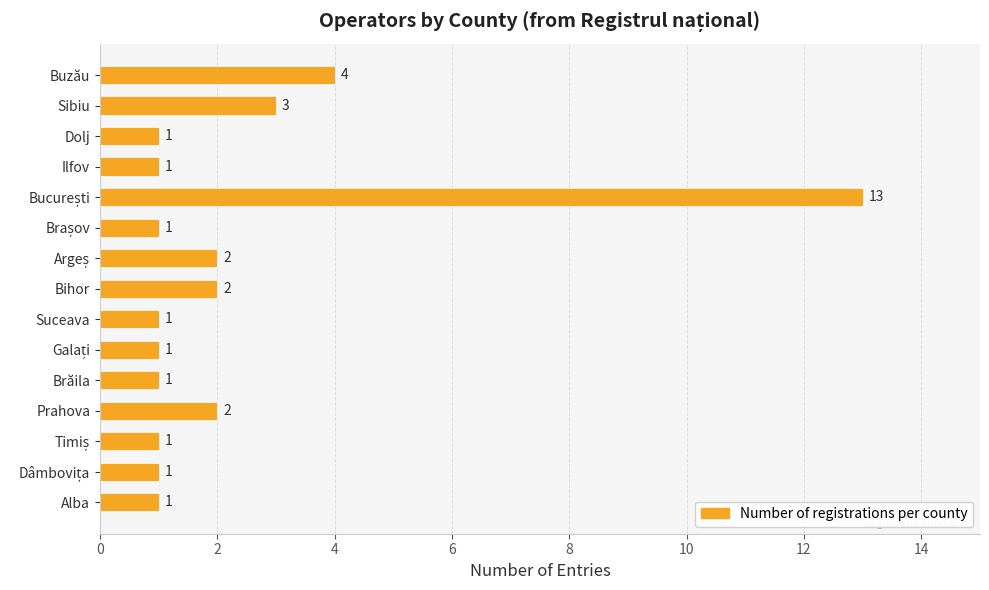

What is the difference between the maximum and second lowest values?

12